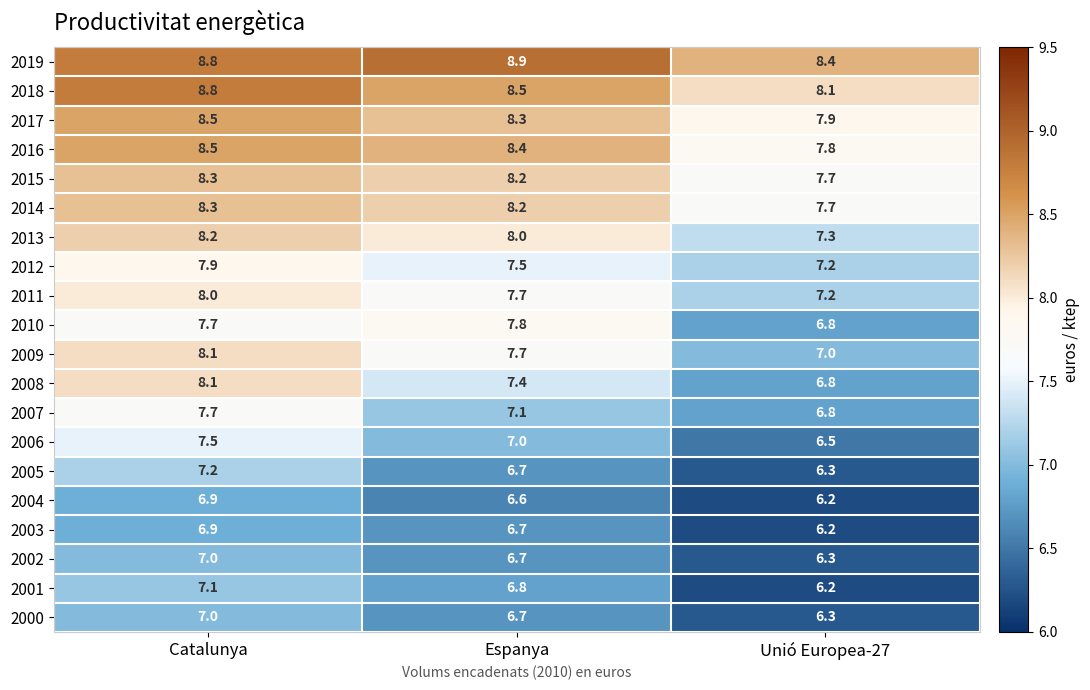

At which category is the sum across all series the highest?

Catalunya